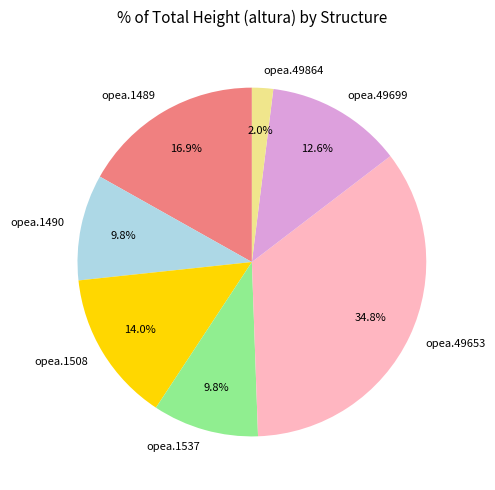

The opea.1508 slice represents 6% of the pie. True or false?

False